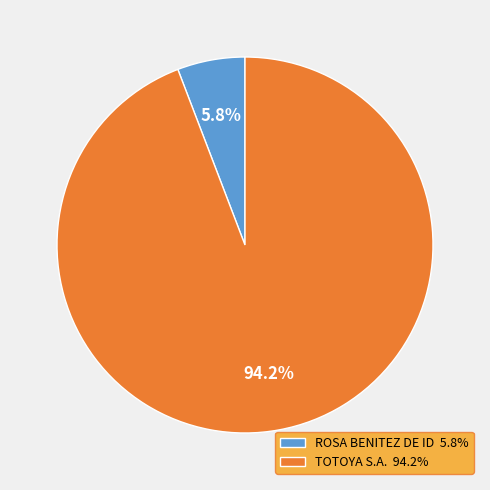

What percentage is NOT represented by TOTOYA S.A.?

5.8%